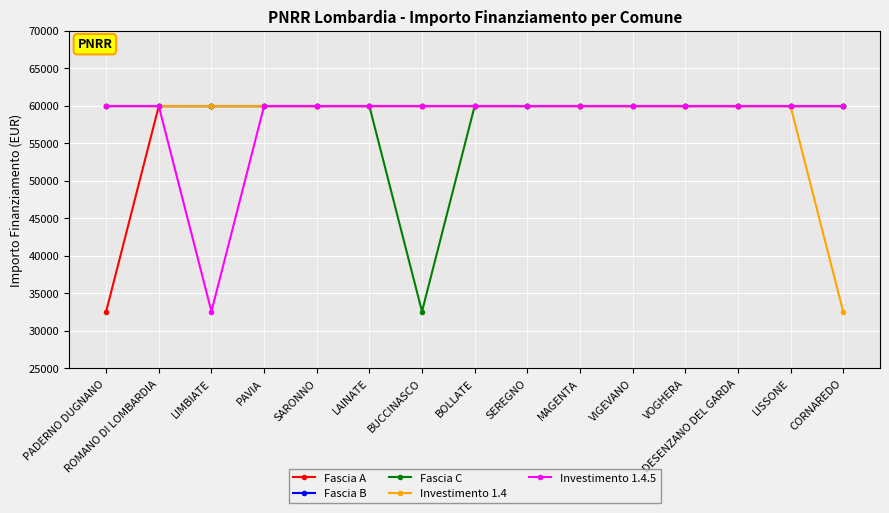

Which series changed the most between PADERNO DUGNANO and BOLLATE?

Fascia A